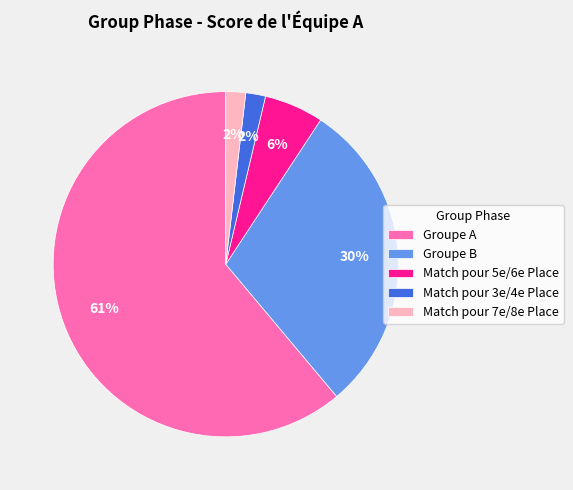

What percentage is the Match pour 3e/4e Place slice, to the nearest percent?

2%